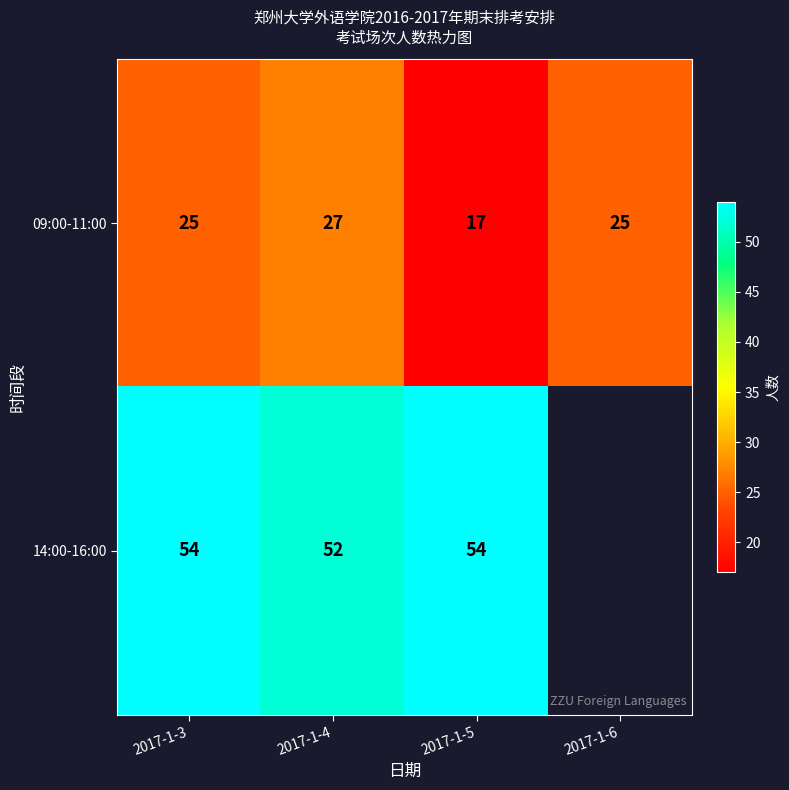

At which category does the chart reach its peak across all series?

2017-1-3